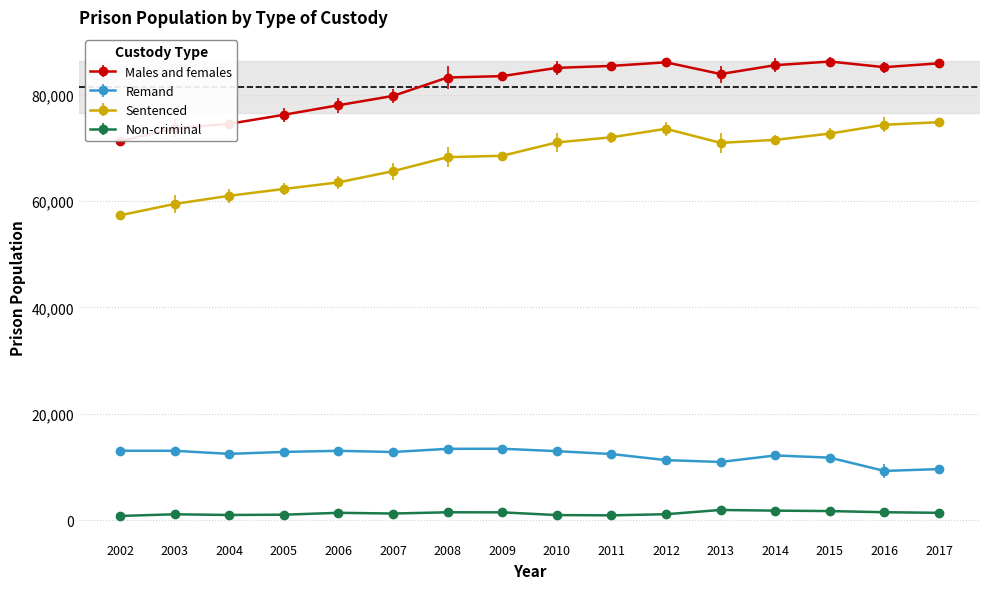

What is the difference between the maximum and minimum values in the Non-criminal series?

1127